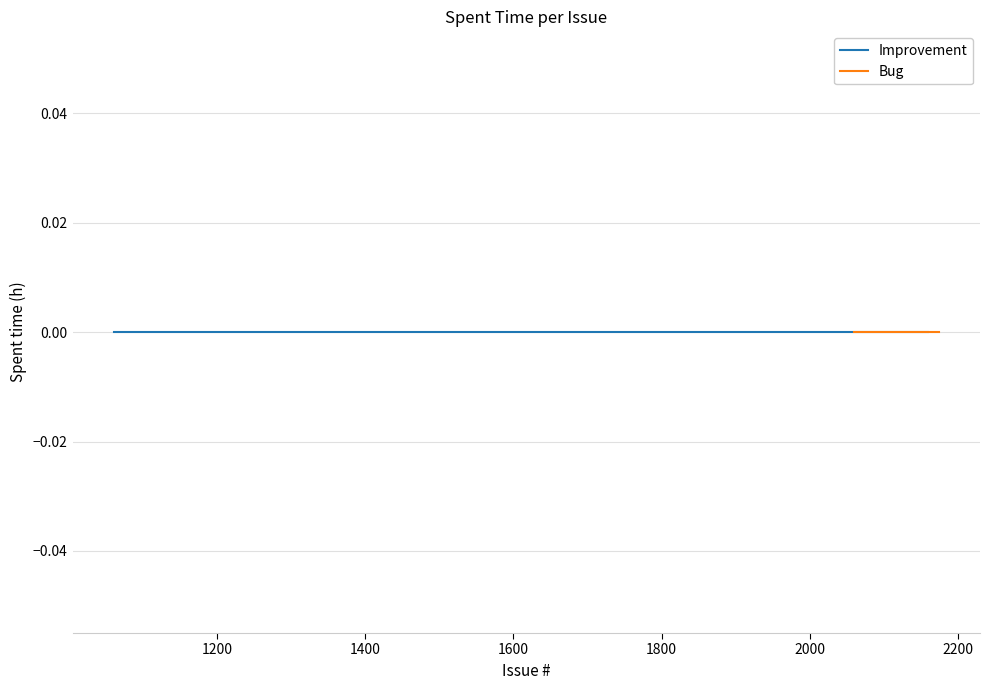

How many distinct data groups are displayed?

2